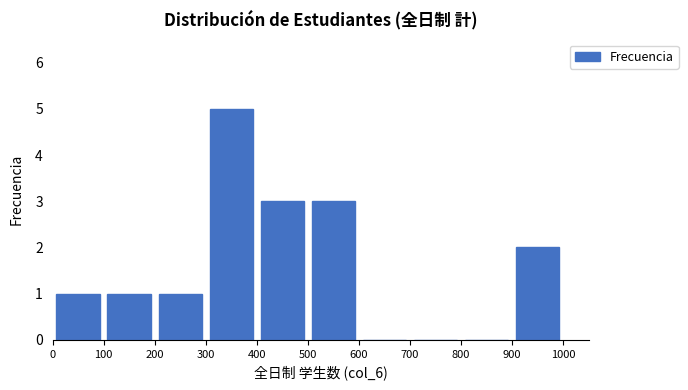

Over which range of the x-axis is the bar tallest?

300 to 400